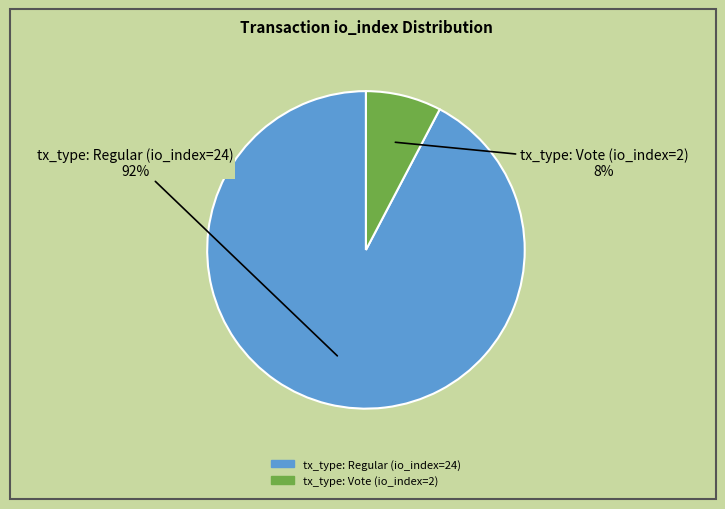

How many segments does this pie chart have?

2